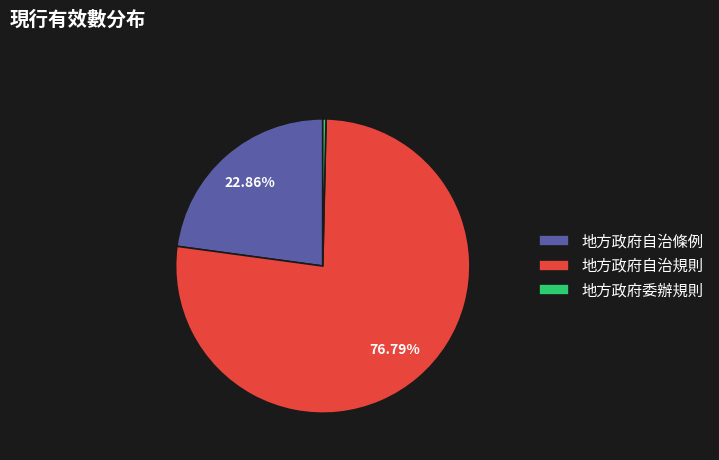

To the nearest percent, what portion does 地方政府自治條例 represent?

23%